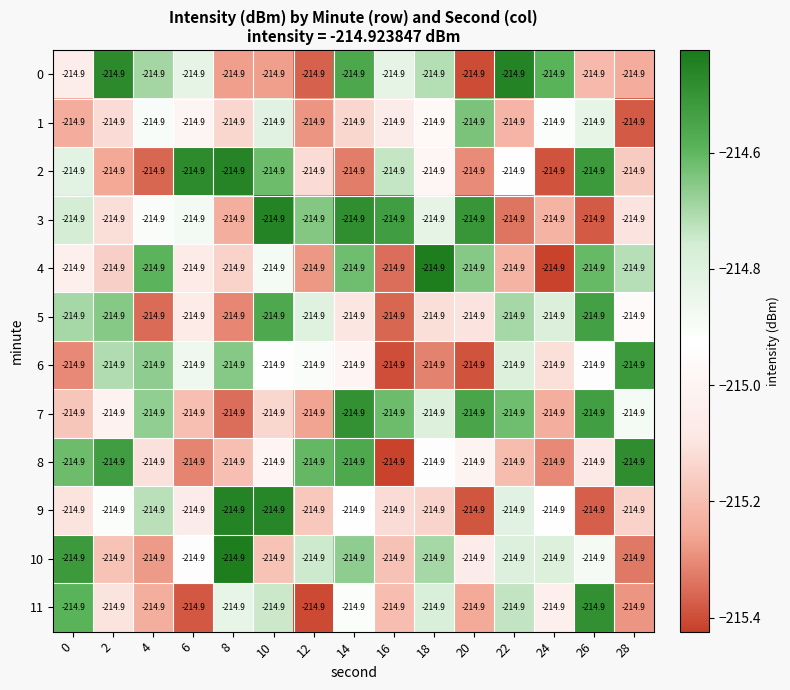

Rank the series by their maximum value, from lowest to highest.

1, 5, 6, 7, 11, 8, 2, 3, 0, 9, 10, 4